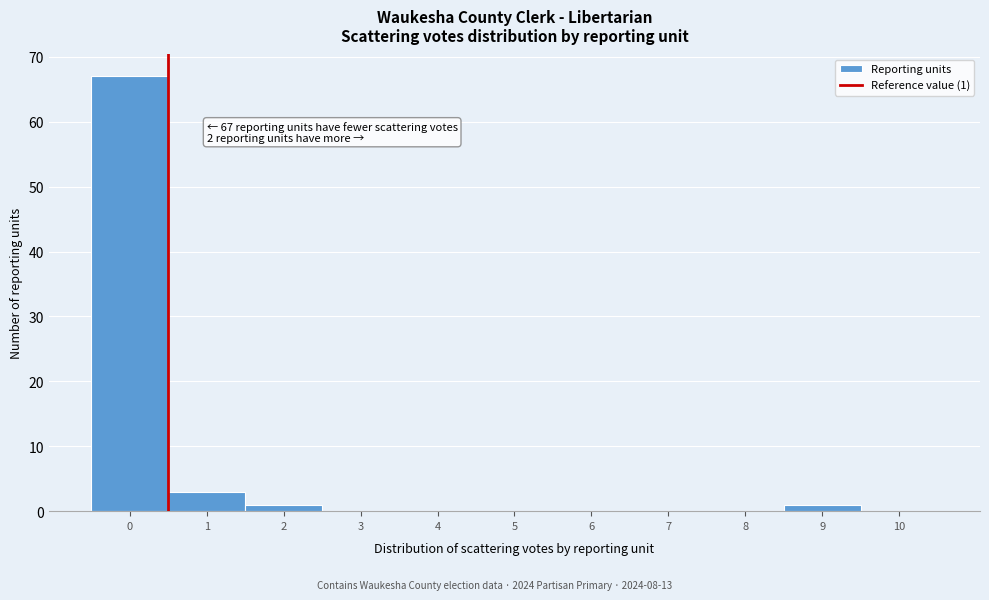

Reading left to right, extract all data points from this chart.

0=67	1=3	2=1	3=0	4=0	5=0	6=0	7=0	8=0	9=1	10=0